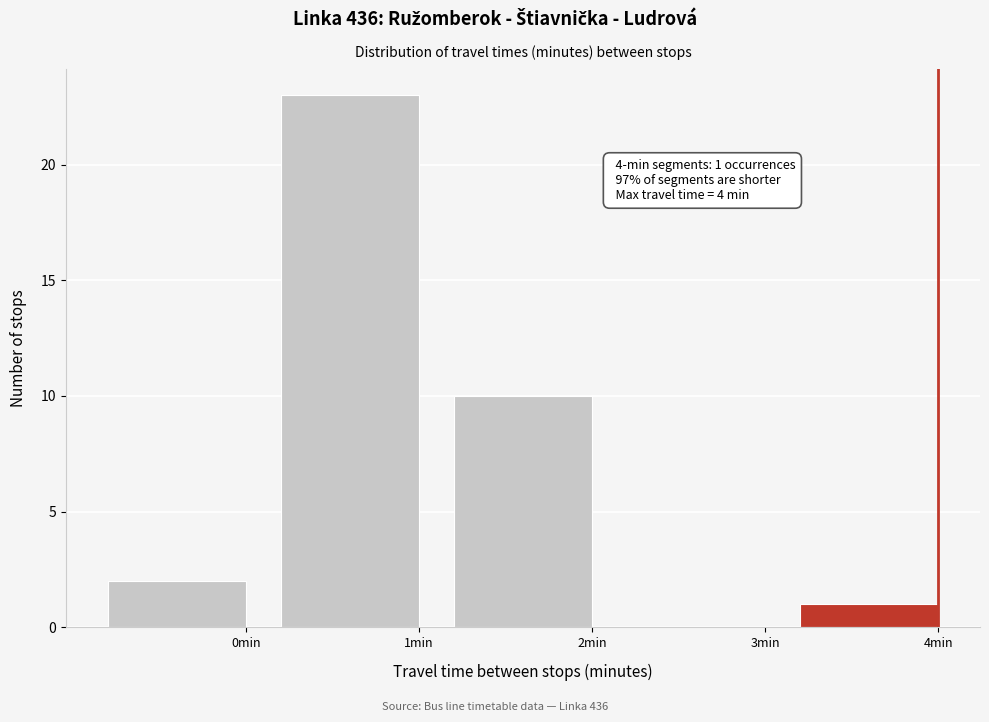

Reading right to left, extract all data points from this chart.

4min=1	3min=0	2min=10	1min=23	0min=2